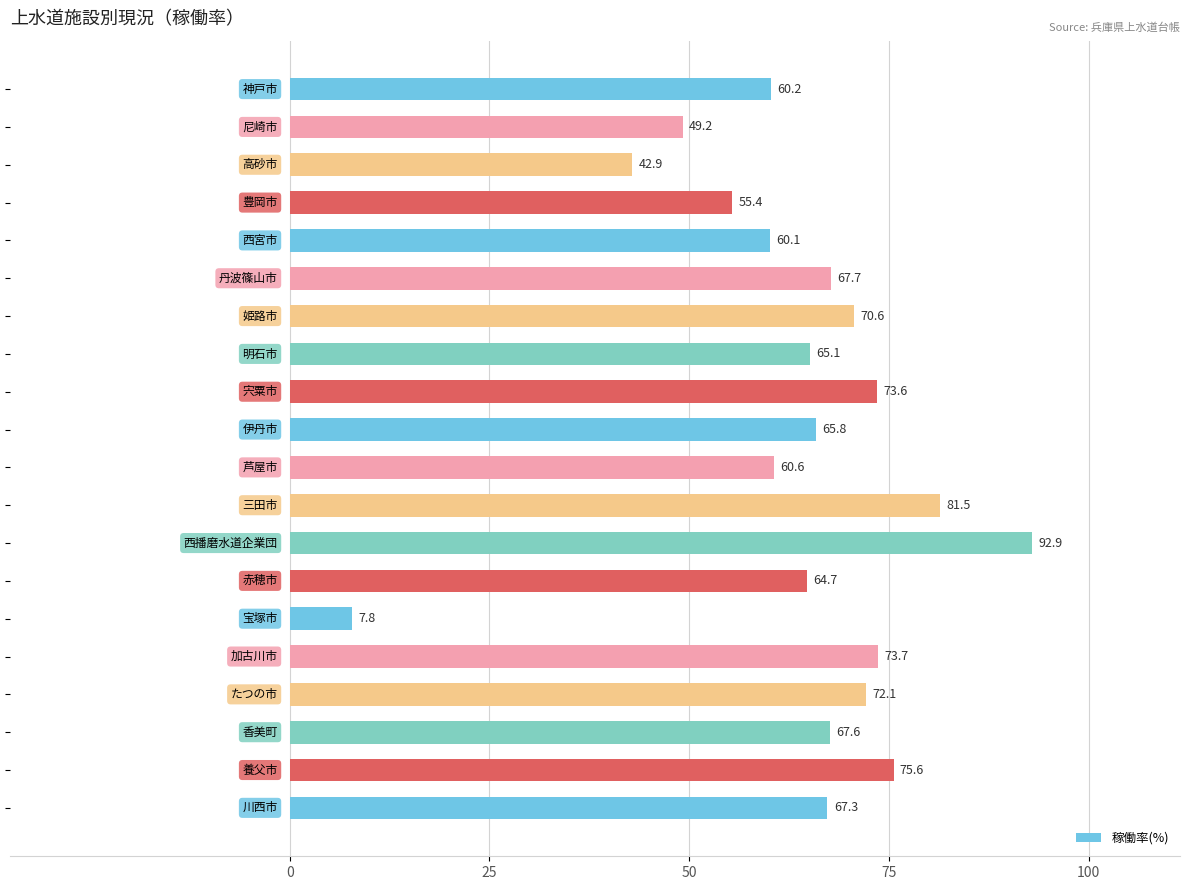

What is the difference between the maximum and minimum values?

85.1